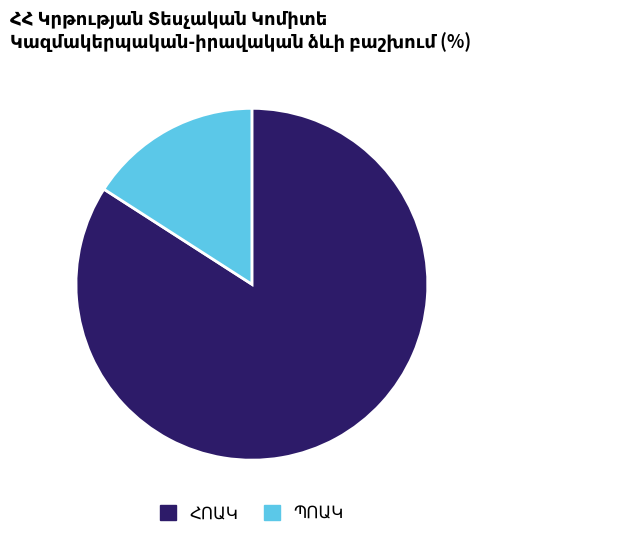

Is there a majority slice in this chart?

Yes